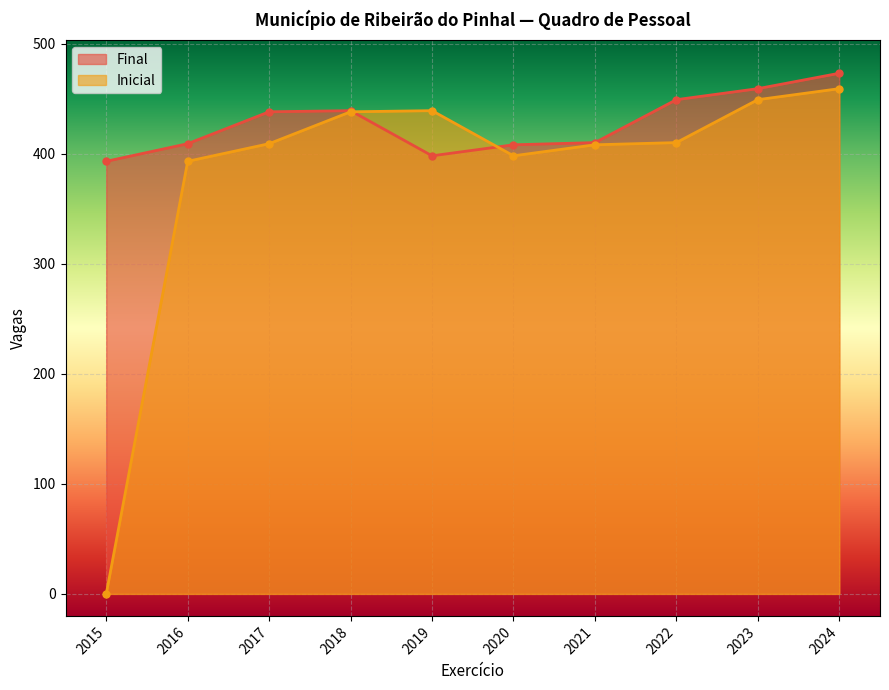

True or false: Final has more than 2 points higher than both neighbors.

False